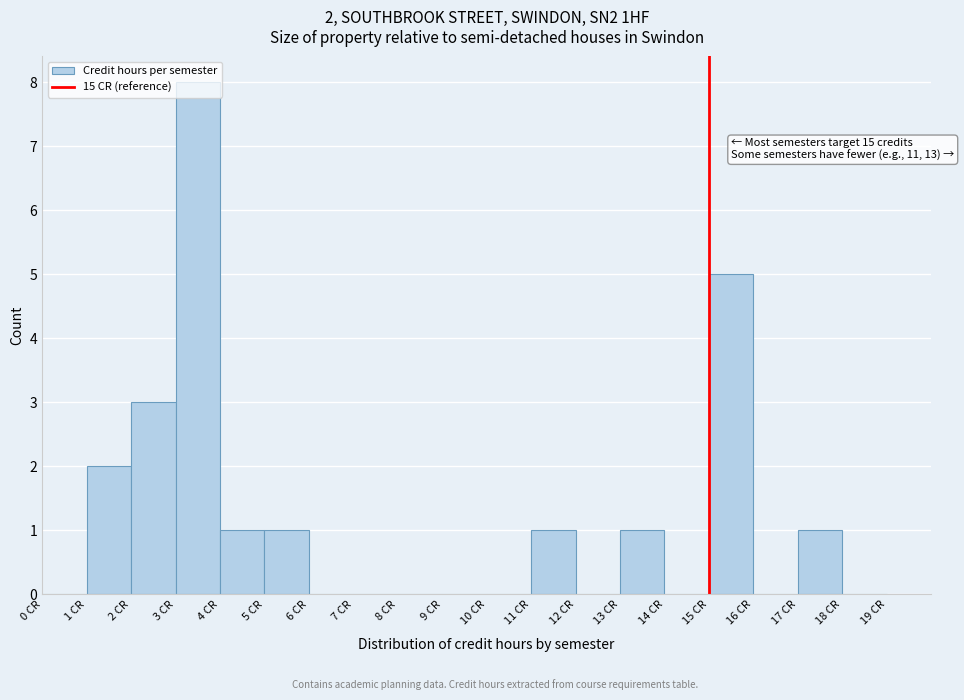

Over which range of the x-axis is the bar tallest?

3 to 4